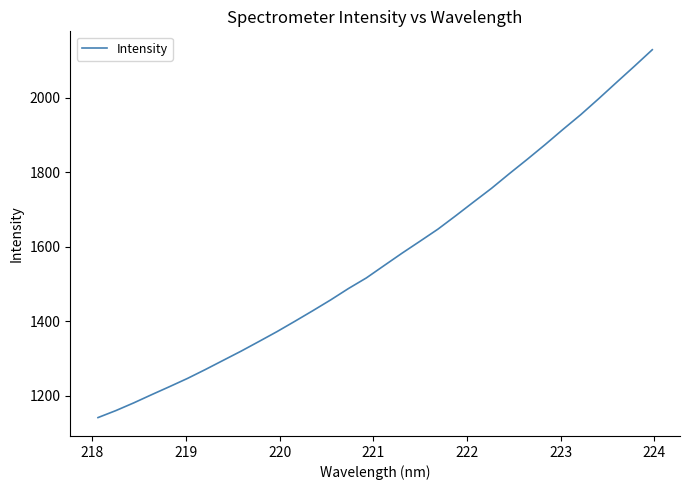

How many lines are shown in the chart?

1